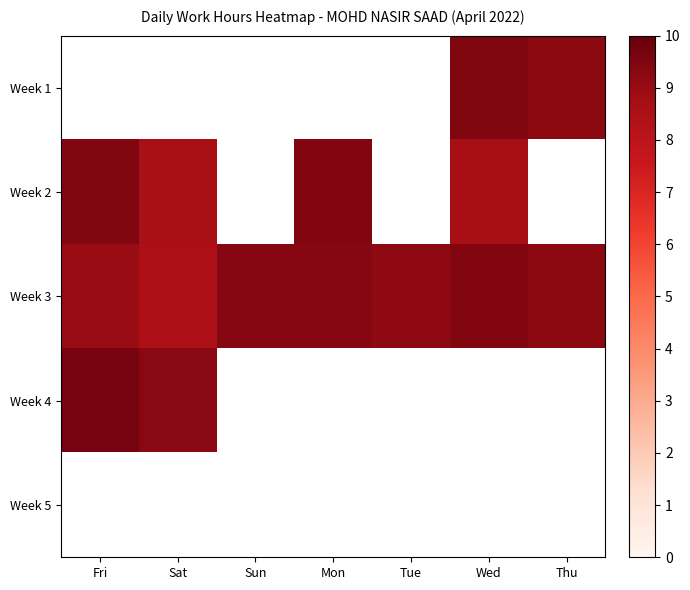

What is the sum of all Week 3 values?

64.0